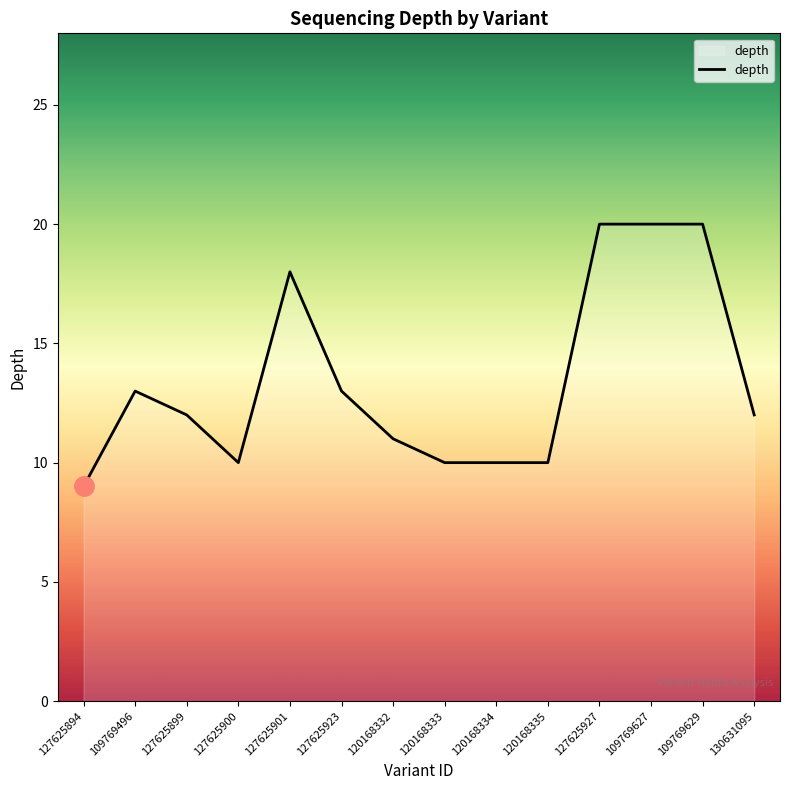

Reading right to left, what are all the values shown in this chart?

130631095=12	109769629=20	109769627=20	127625927=20	120168335=10	120168334=10	120168333=10	120168332=11	127625923=13	127625901=18	127625900=10	127625899=12	109769496=13	127625894=9